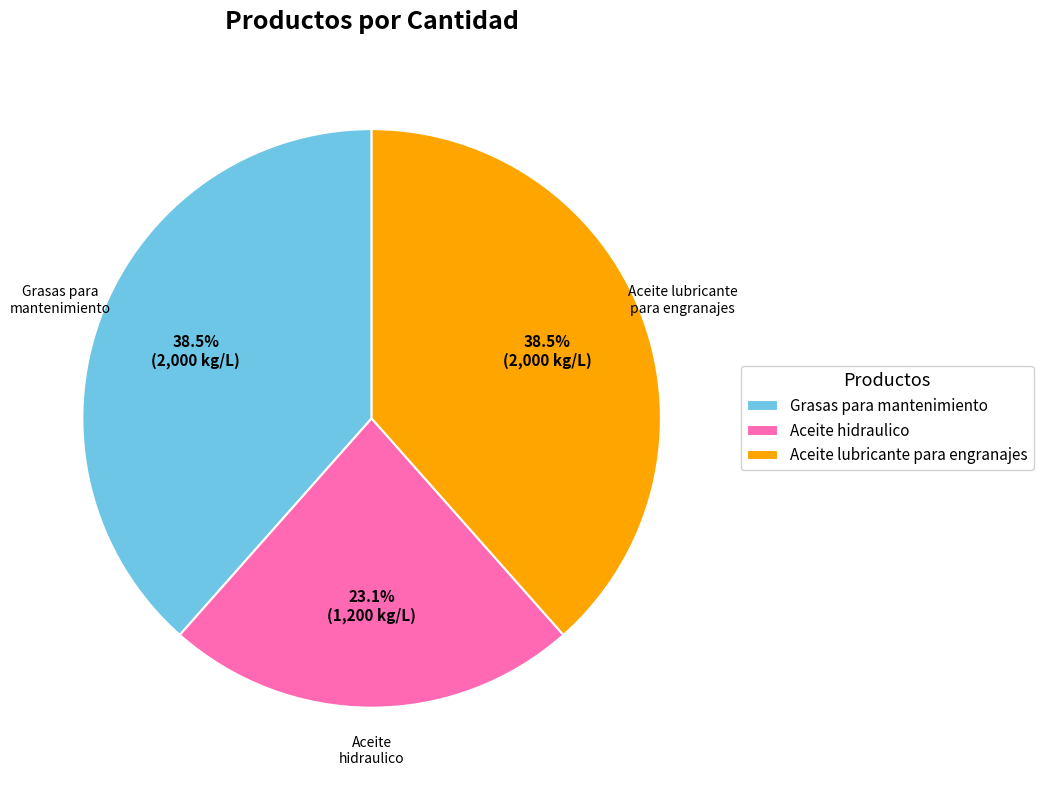

What is the ratio of the value at Grasas para mantenimiento to the value at Aceite hidraulico?

1.7